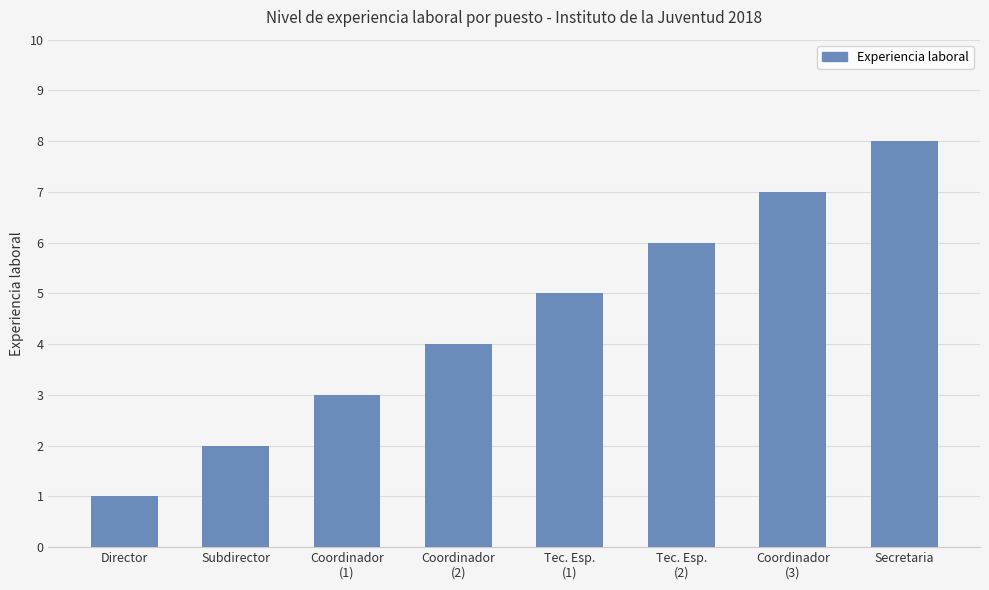

Reading right to left, list all the values displayed in this chart.

Secretaria=8	Coordinador
(3)=7	Tec. Esp.
(2)=6	Tec. Esp.
(1)=5	Coordinador
(2)=4	Coordinador
(1)=3	Subdirector=2	Director=1